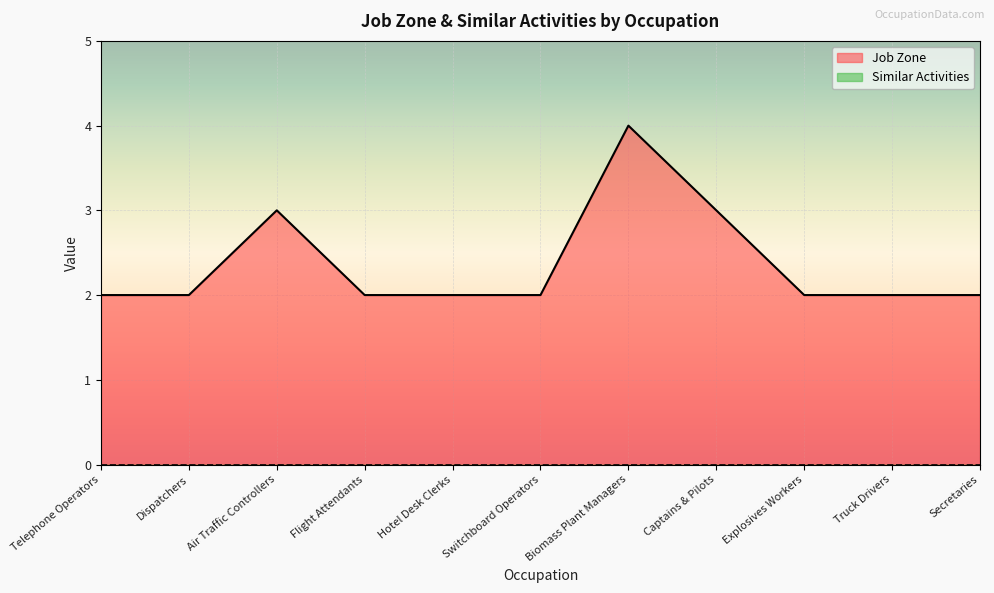

What is the minimum value shown in the chart?

0